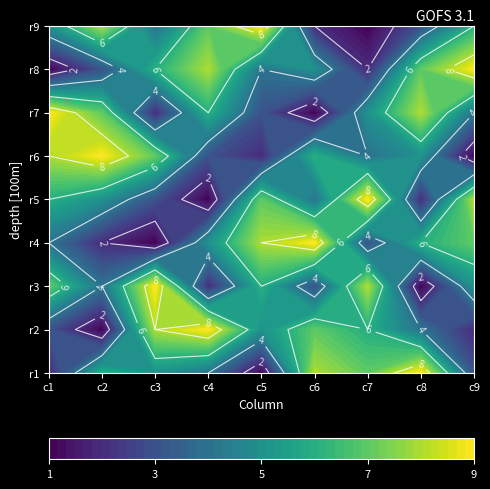

How many series are shown in this chart?

9